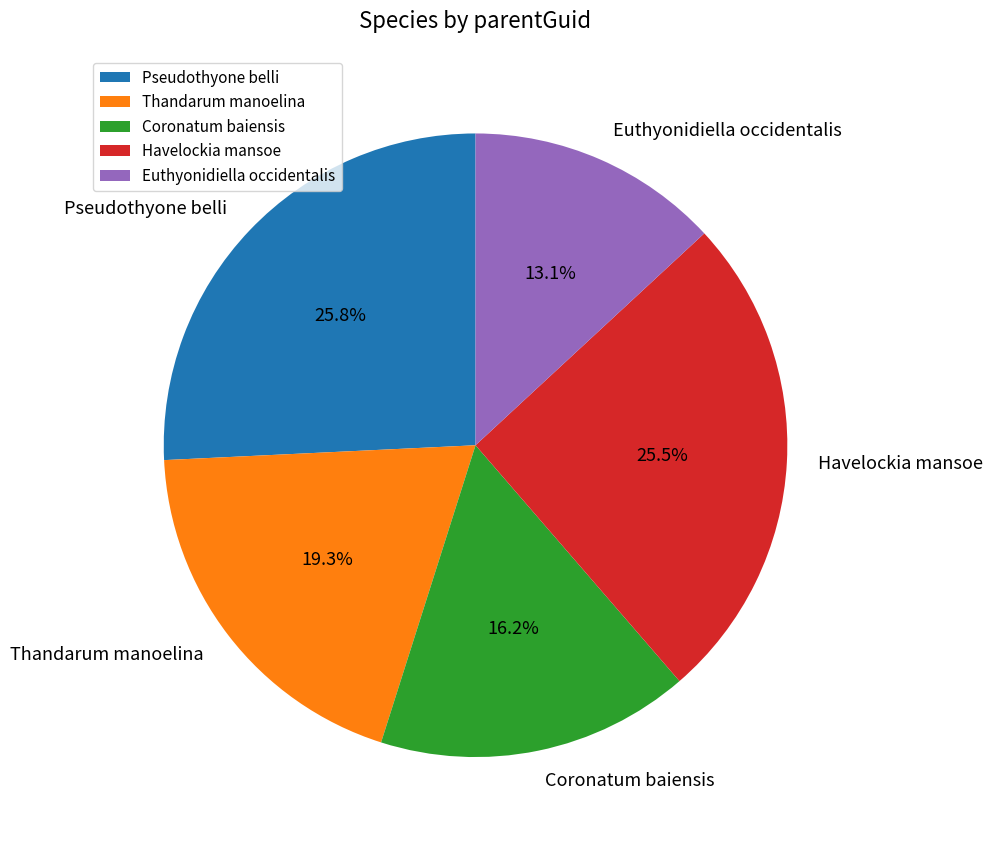

Which slice is the smallest?

Euthyonidiella occidentalis